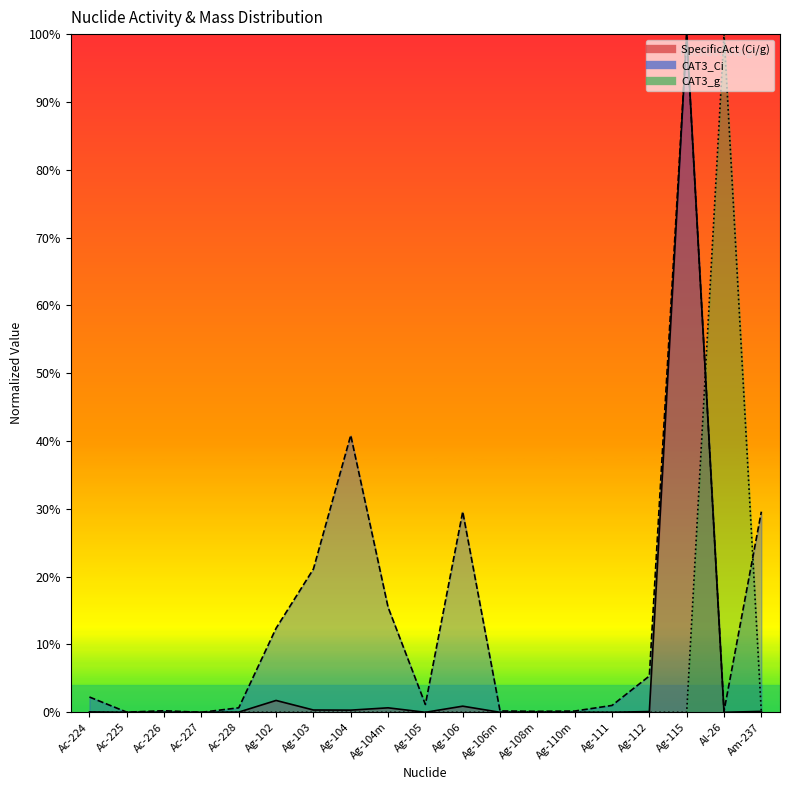

Where does the CAT3_Ci series first go above 1?

Ac-224